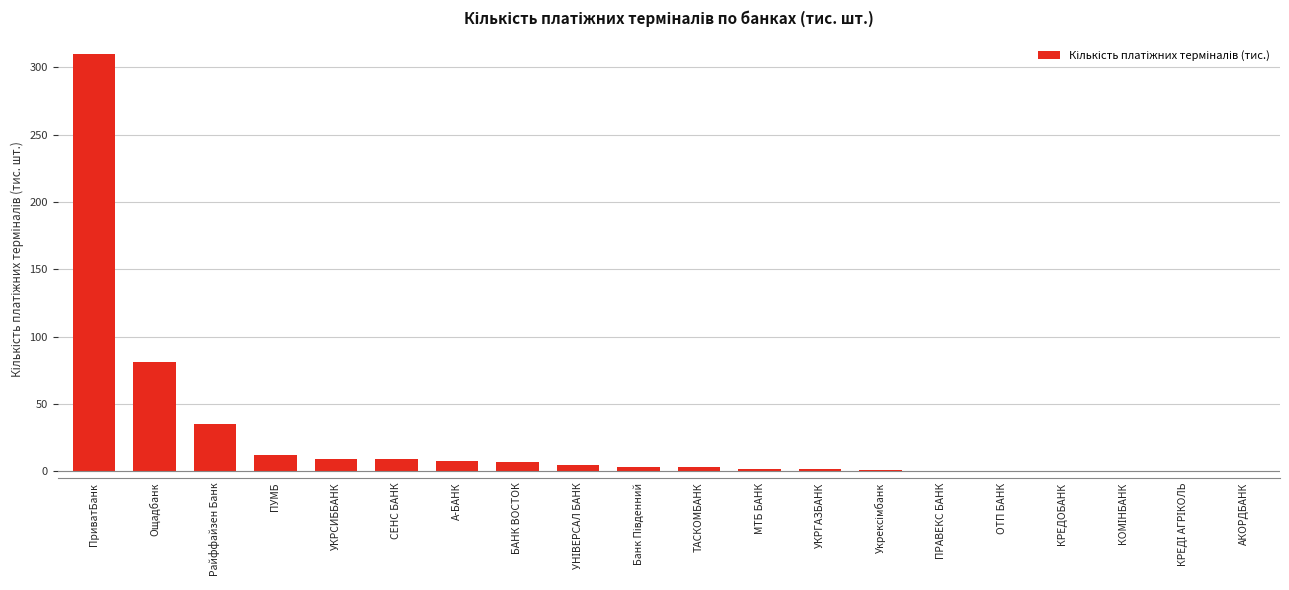

What is the difference between the values at МТБ БАНК and ПриватБанк?

308.3